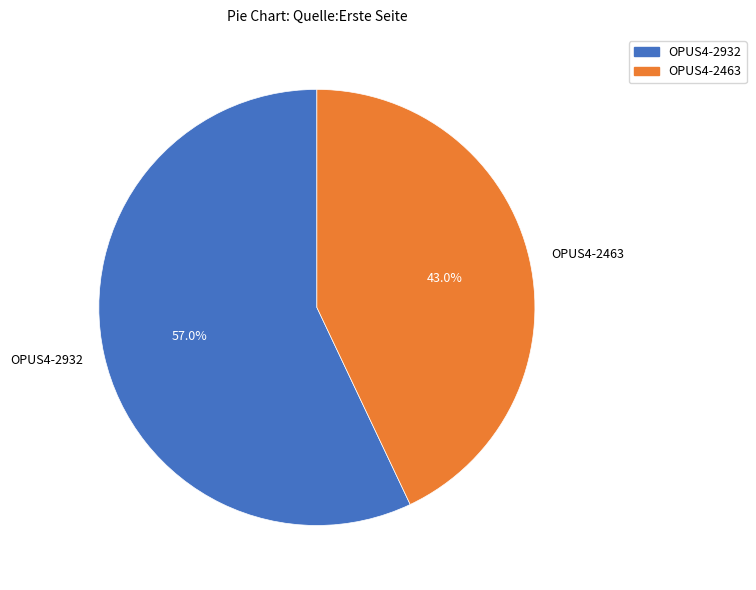

Count the number of slices in the pie.

2